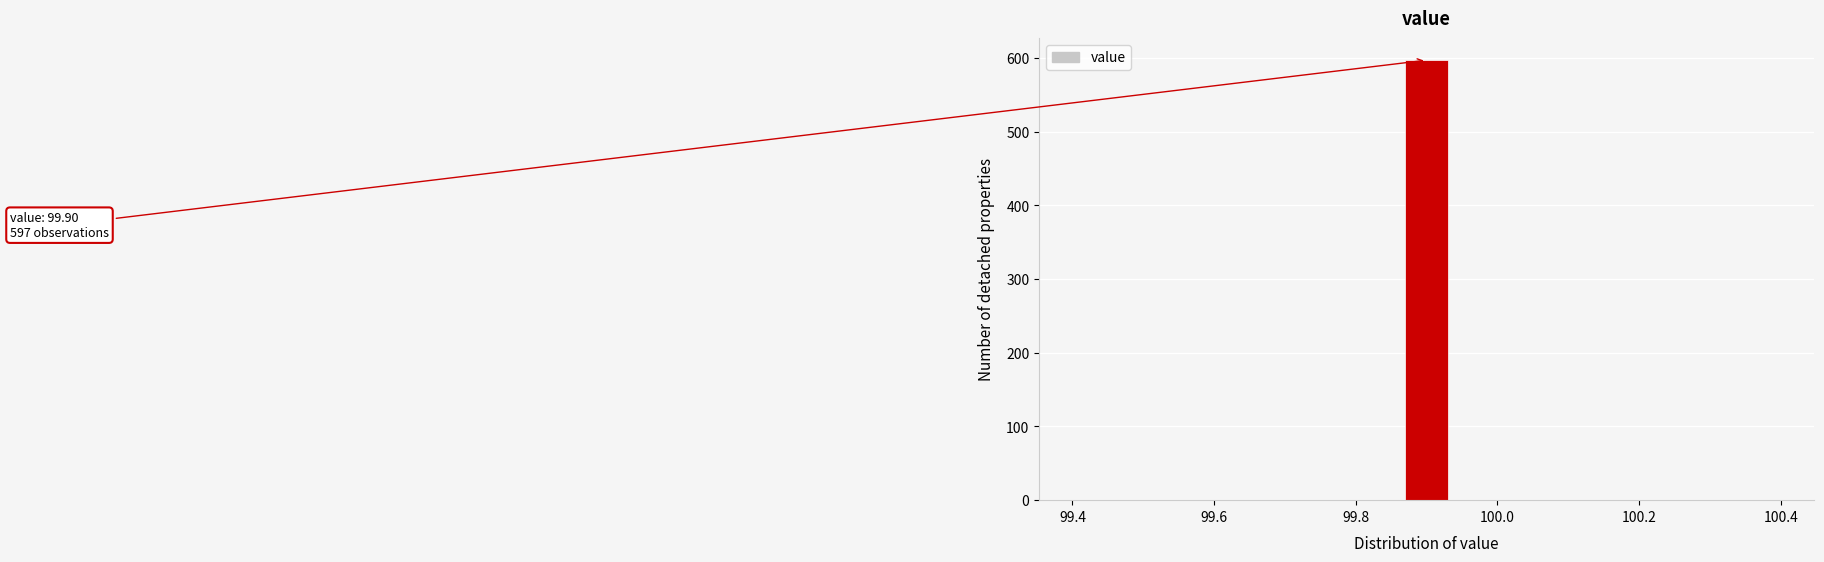

Read against the x-axis, roughly where is the centre of the tallest bar?

99.90